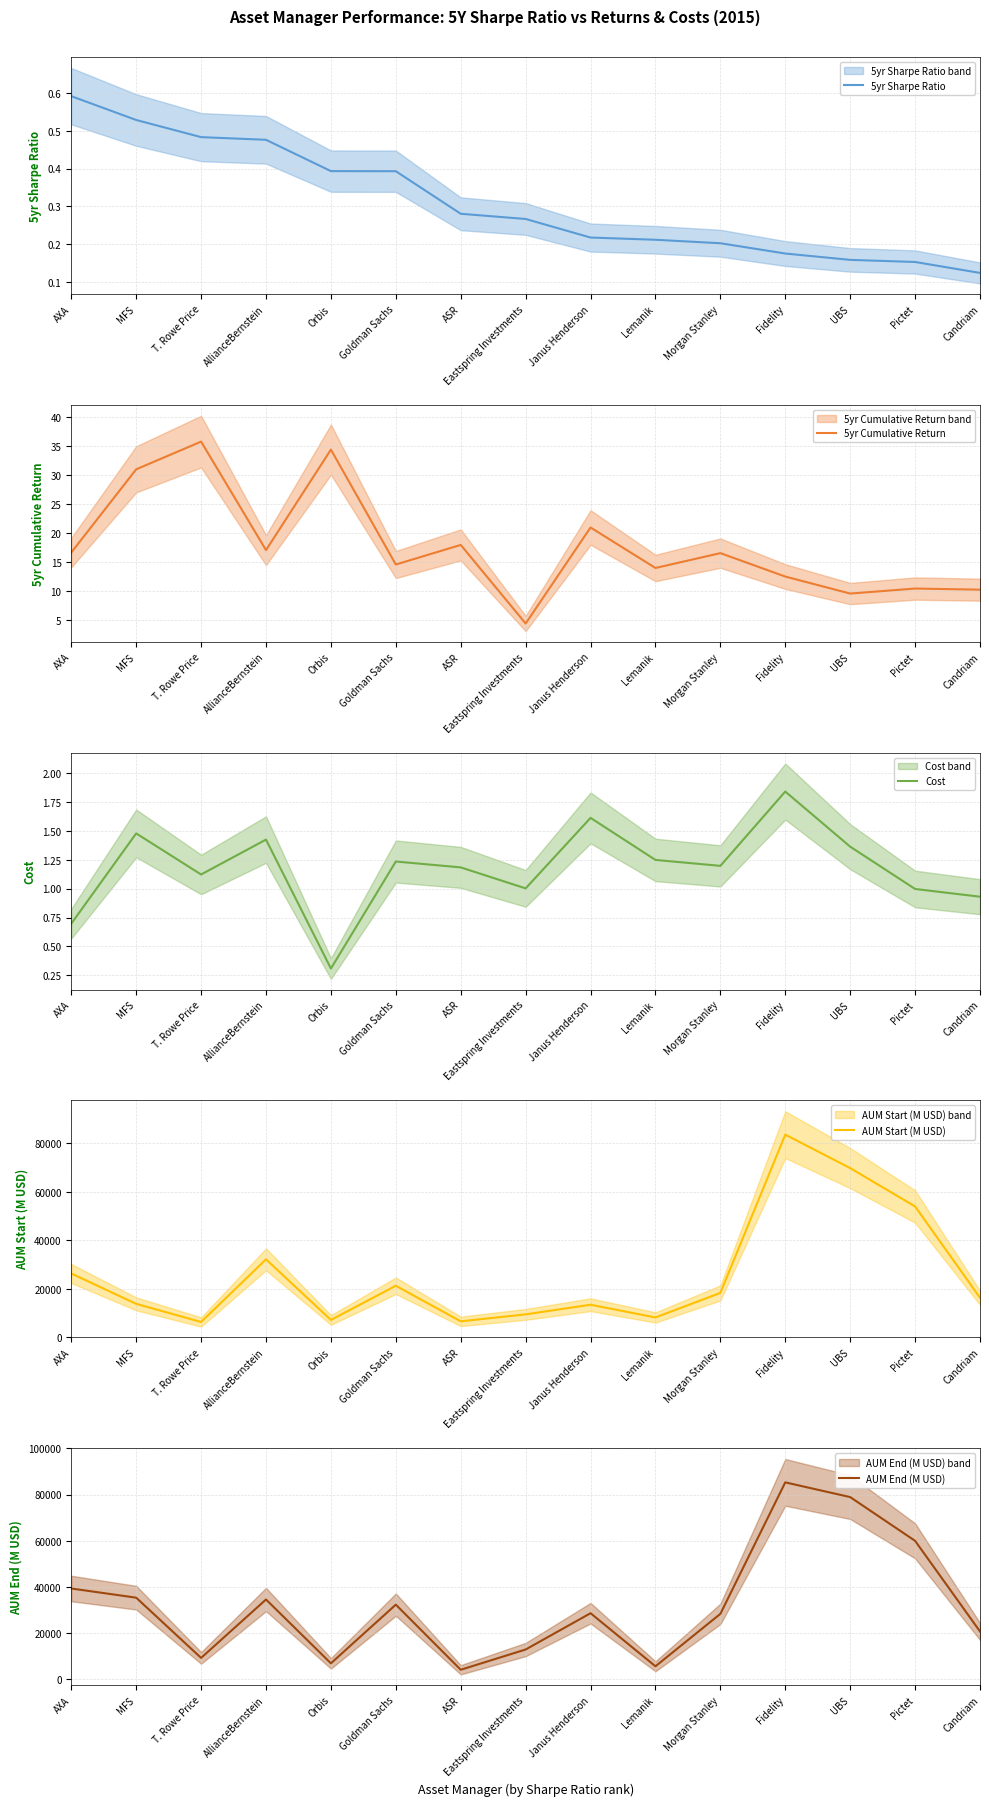

Reading left to right, list all the values displayed in this chart.

5yr Sharpe Ratio: AXA=0.6	MFS=0.5	T. Rowe Price=0.5	AllianceBernstein=0.5	Orbis=0.4	Goldman Sachs=0.4	ASR=0.3	Eastspring Investments=0.3	Janus Henderson=0.2	Lemanik=0.2	Morgan Stanley=0.2	Fidelity=0.2	UBS=0.2	Pictet=0.2	Candriam=0.1
5yr Cumulative Return: AXA=16.6	MFS=31.0	T. Rowe Price=35.8	AllianceBernstein=17.0	Orbis=34.4	Goldman Sachs=14.5	ASR=17.9	Eastspring Investments=4.4	Janus Henderson=20.9	Lemanik=14.0	Morgan Stanley=16.5	Fidelity=12.5	UBS=9.5	Pictet=10.4	Candriam=10.2
Cost: AXA=0.7	MFS=1.5	T. Rowe Price=1.1	AllianceBernstein=1.4	Orbis=0.3	Goldman Sachs=1.2	ASR=1.2	Eastspring Investments=1.0	Janus Henderson=1.6	Lemanik=1.2	Morgan Stanley=1.2	Fidelity=1.8	UBS=1.4	Pictet=1.0	Candriam=0.9
AUM Start (M USD): AXA=26307.2	MFS=13815.1	T. Rowe Price=6349.8	AllianceBernstein=32148.5	Orbis=7186.0	Goldman Sachs=21266.6	ASR=6613.4	Eastspring Investments=9488.6	Janus Henderson=13449.0	Lemanik=8221.7	Morgan Stanley=18324.1	Fidelity=83508.9	UBS=69729.0	Pictet=53931.8	Candriam=16320.3
AUM End (M USD): AXA=39281.8	MFS=35306.6	T. Rowe Price=9196.0	AllianceBernstein=34515.3	Orbis=6849.5	Goldman Sachs=32285.8	ASR=4060.3	Eastspring Investments=12837.7	Janus Henderson=28573.4	Lemanik=5570.7	Morgan Stanley=28287.5	Fidelity=85288.0	UBS=78908.0	Pictet=59942.3	Candriam=20670.0